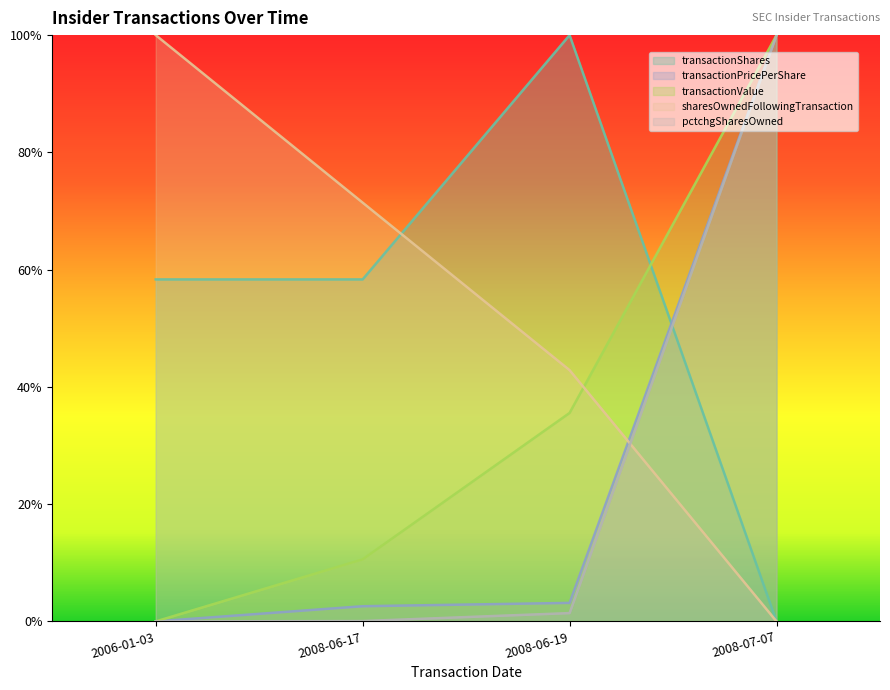

How many intersections are there between pctchgSharesOwned and transactionShares?

1